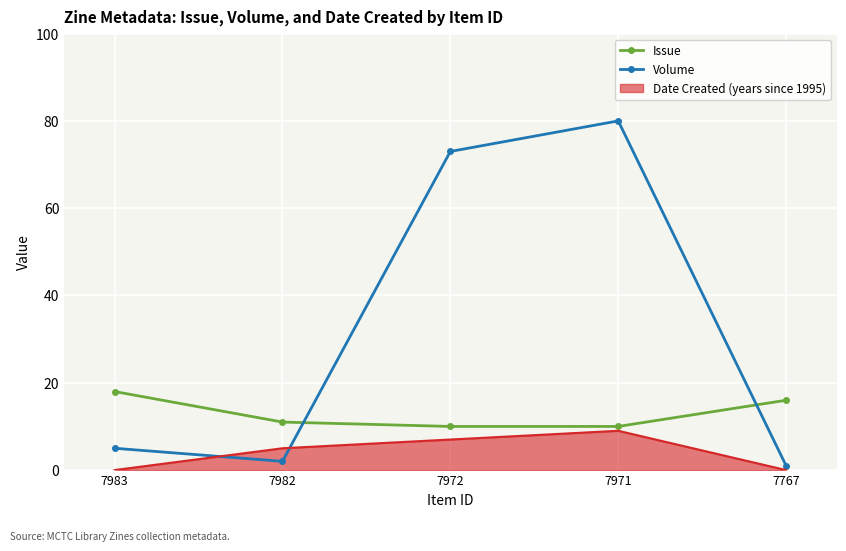

Which category has the highest value in the Issue series?

7983